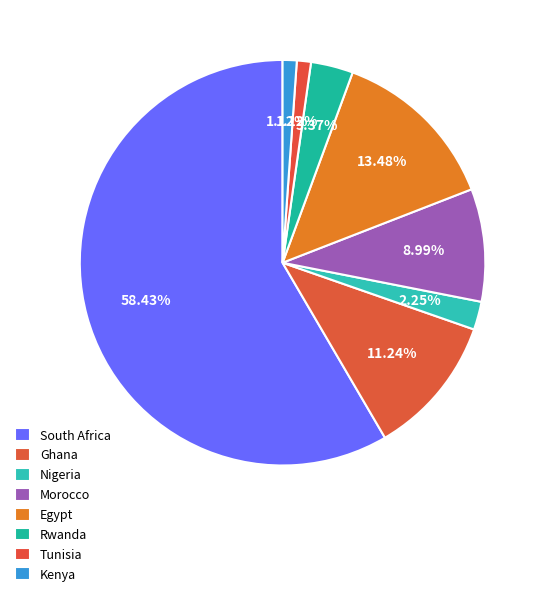

Which slice is the largest?

South Africa